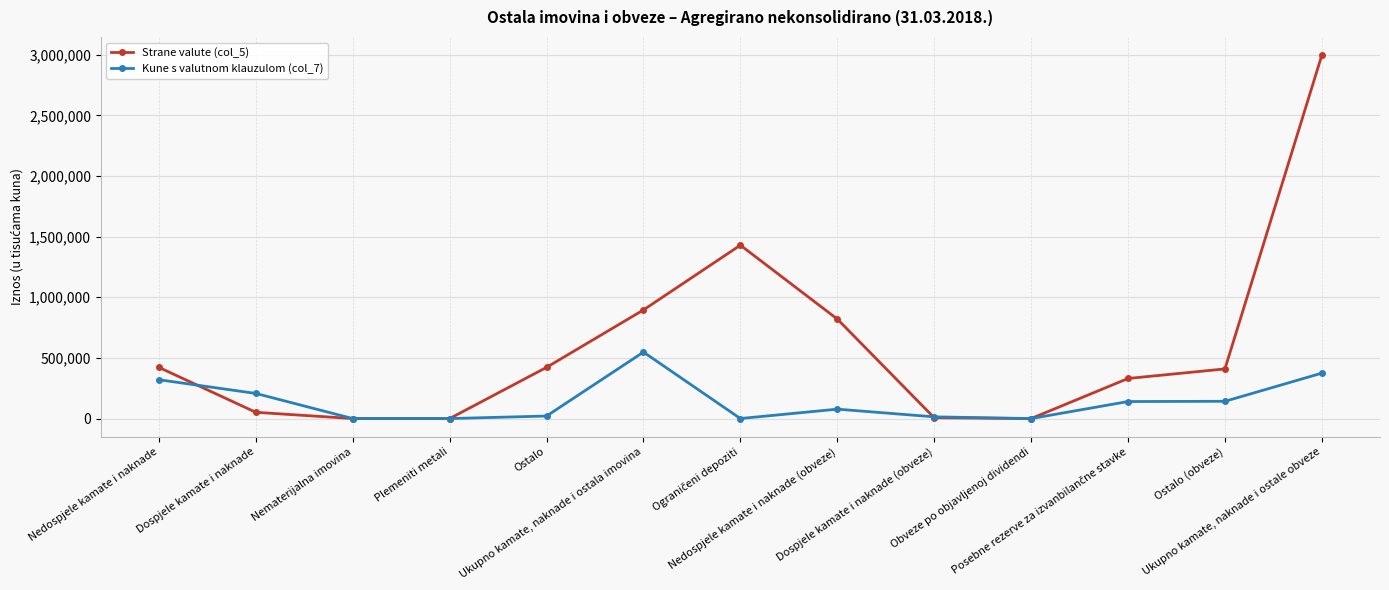

Which series has the largest total across all categories?

Strane valute (col_5)